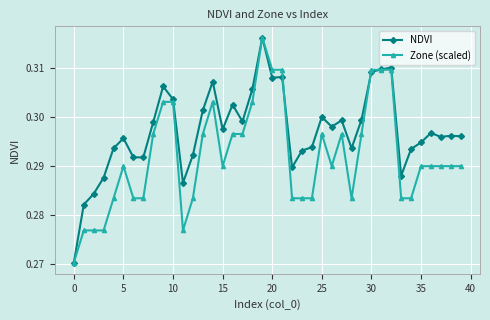

In NDVI, how many points are higher than both neighbors (excluding endpoints)?

11